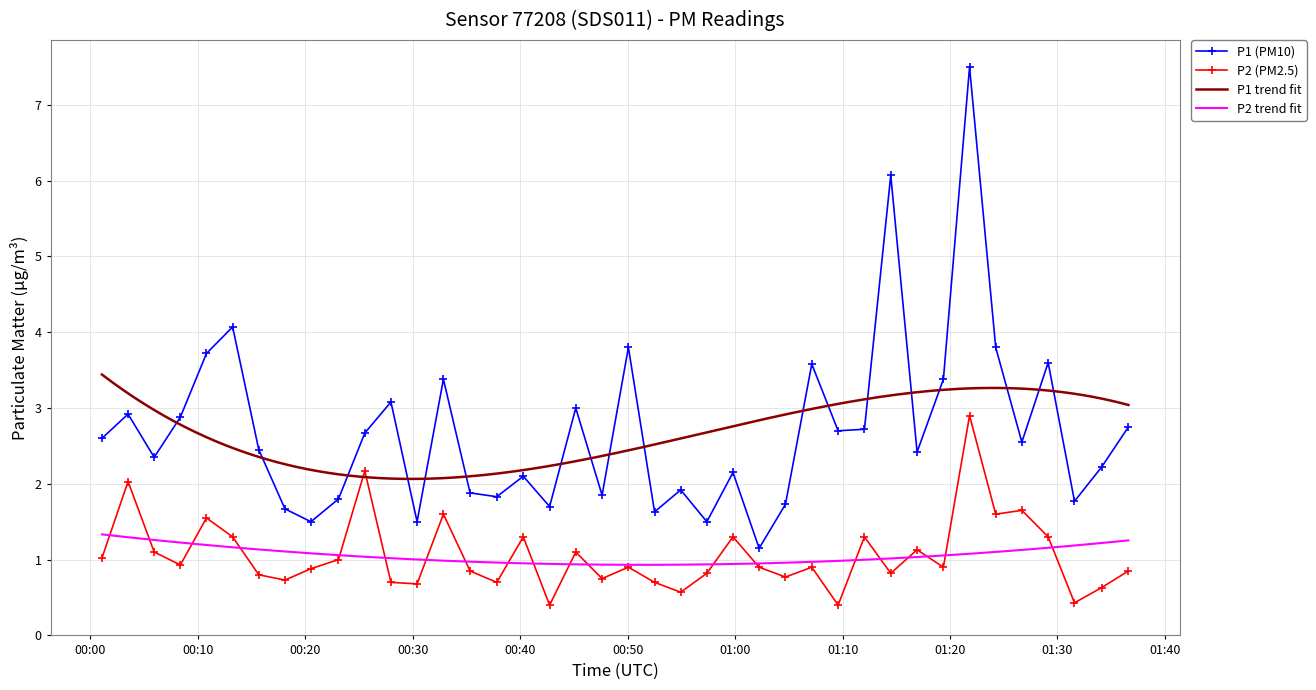

What is the value of the P1 point at the 36th from the left?

2.5